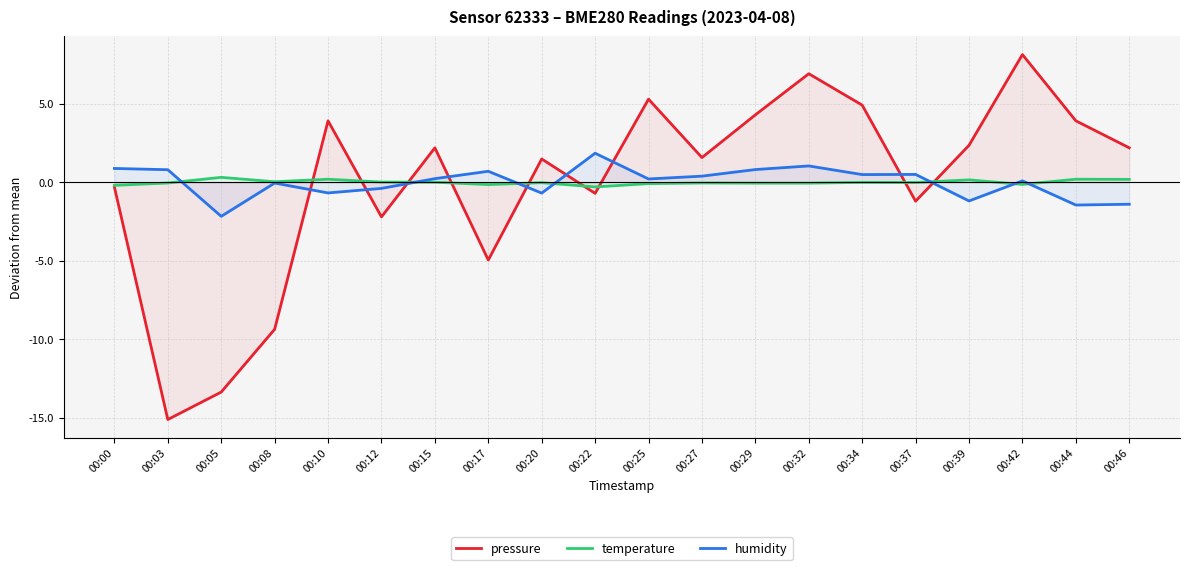

Which series ends up on top after the final intersection of humidity and temperature?

temperature